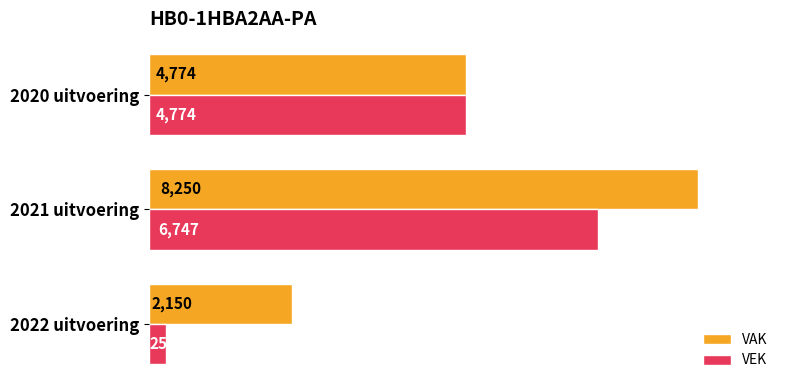

At which label is VAK closest to 5200?

2020 uitvoering